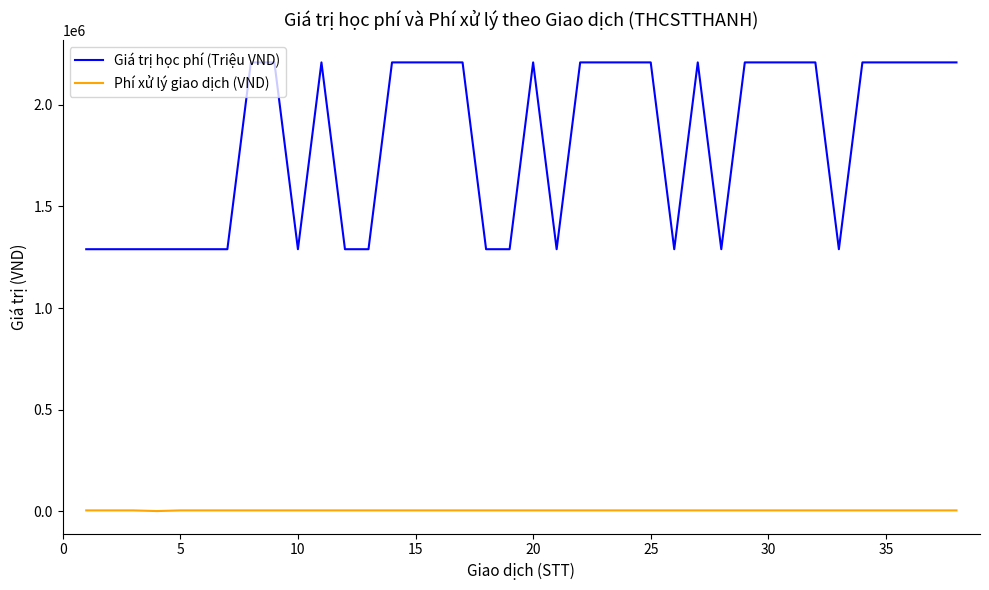

List the series in order of their overall mean, lowest first.

Phí xử lý giao dịch (VND), Giá trị học phí (Triệu VND)